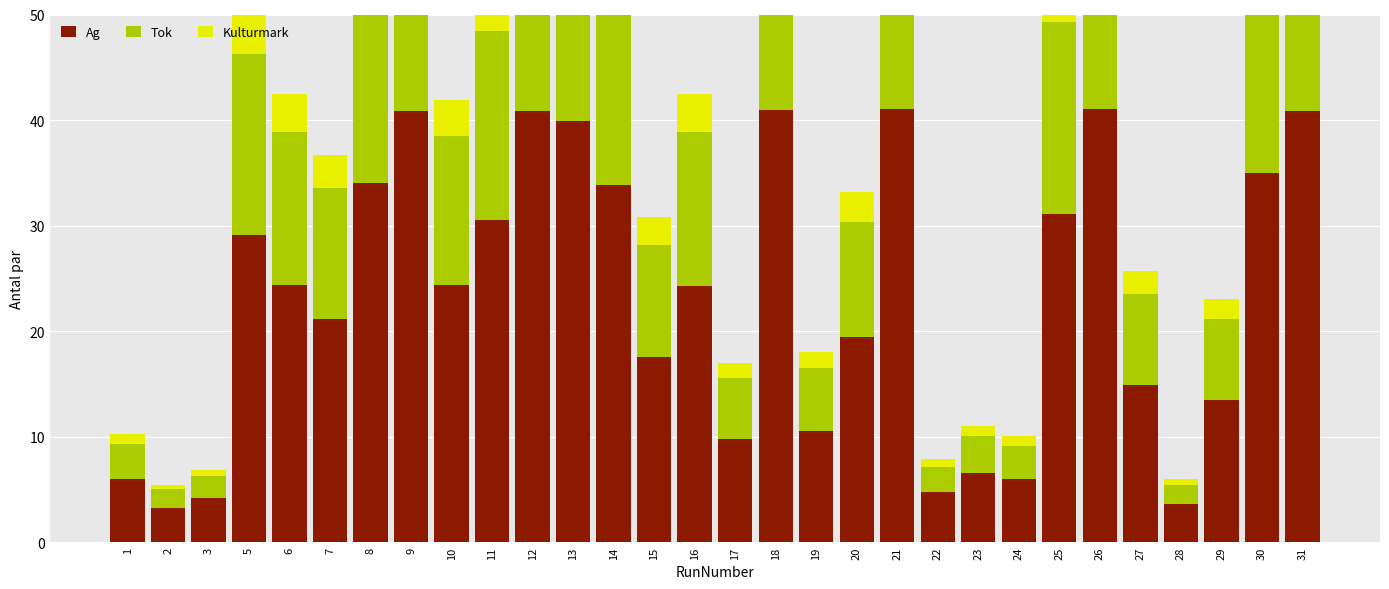

Count the number of categories in the chart.

30